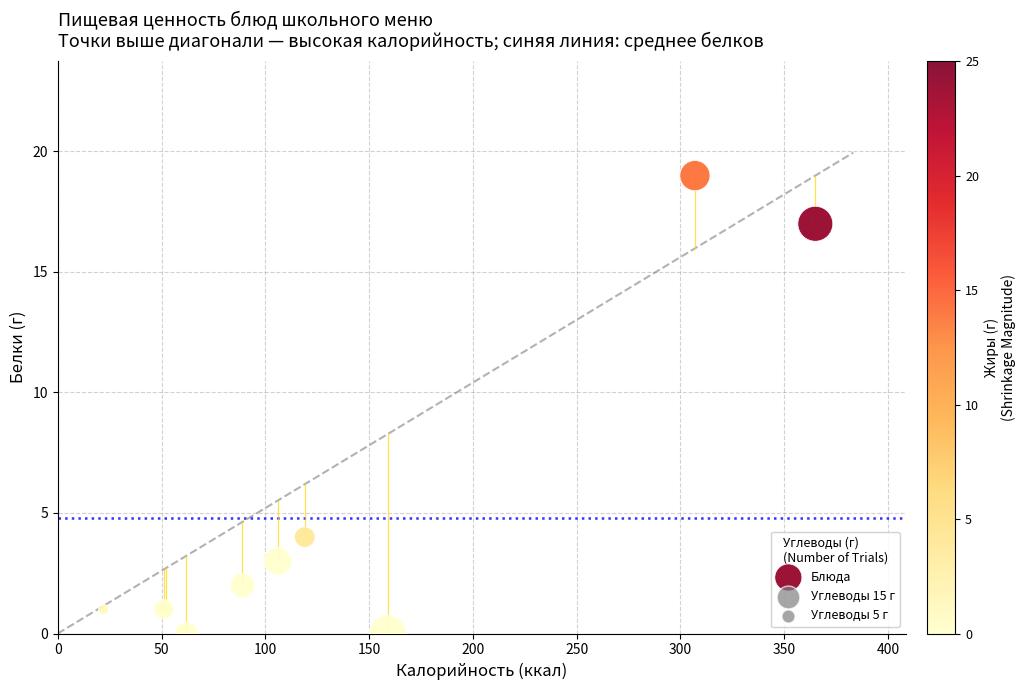

What Y value in the scatter plot is closest to 9?

4